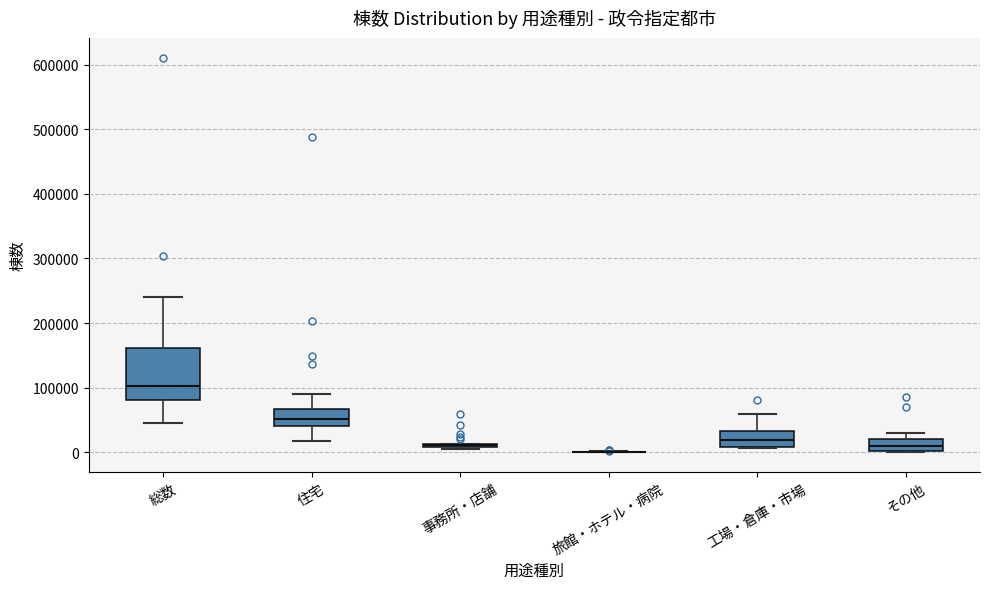

Which box is the tallest, from its lower edge to its upper edge?

総数